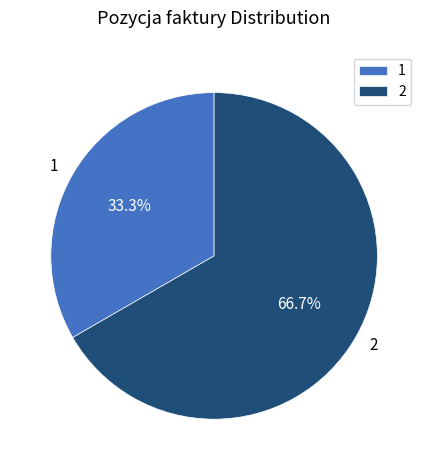

What is the majority slice?

2